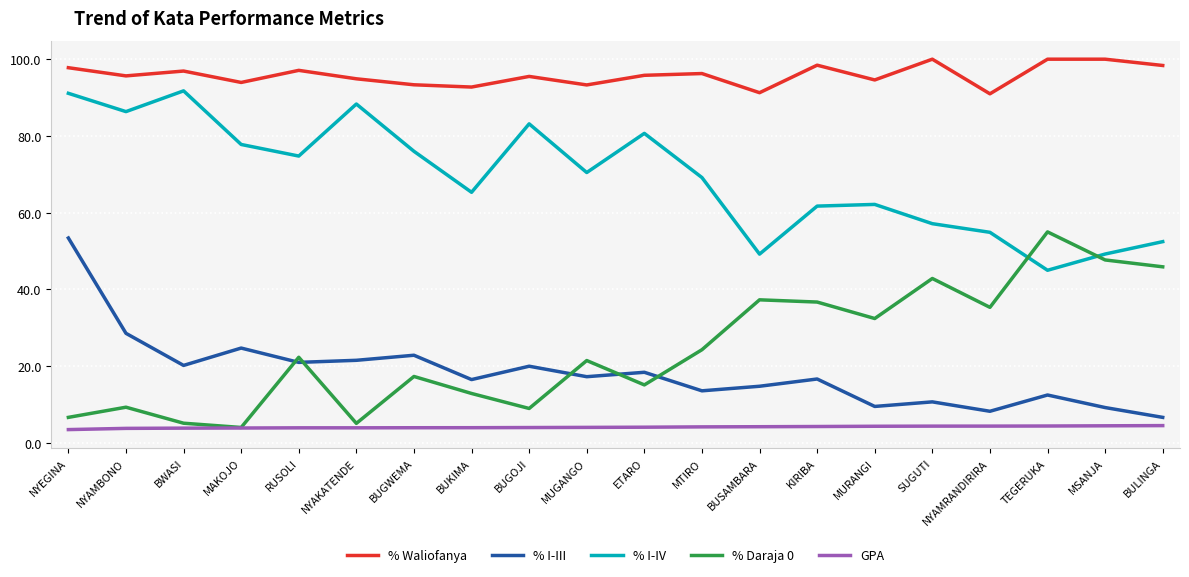

Is it true that % I-III equals 20.0 at BUGOJI?

True